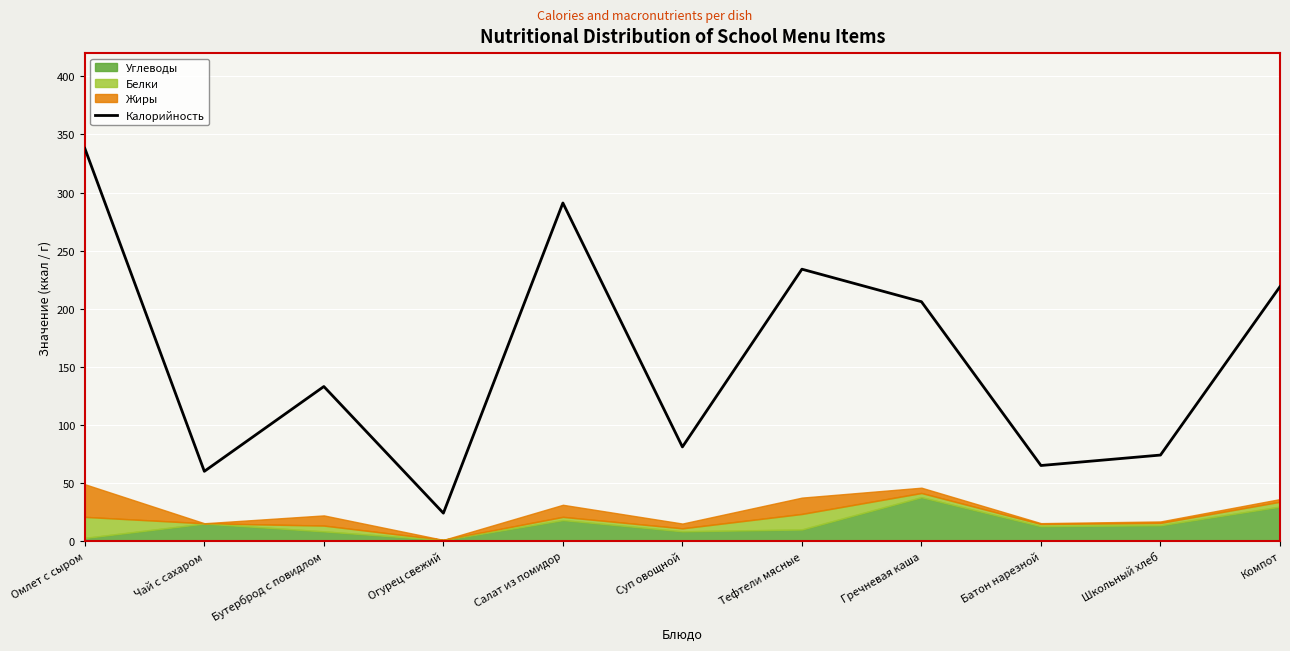

How many interior local valleys (lower than both neighbors) does the data have?

4